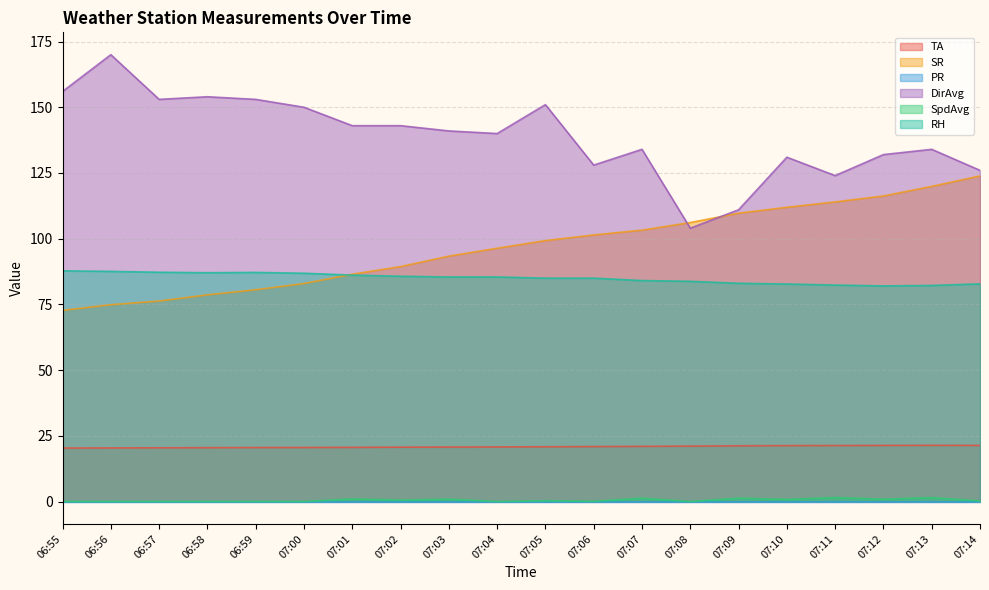

What is the label of the 14th point from the left?

07:08